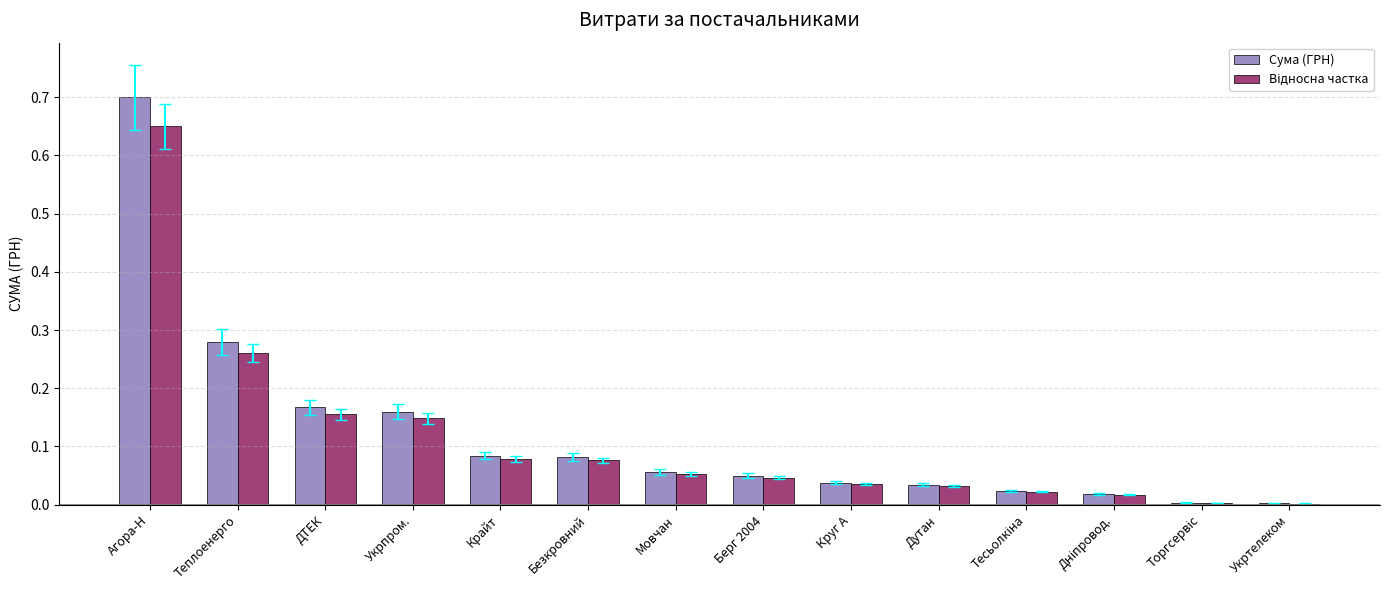

Are the bars grouped side by side (vs. stacked)?

Yes